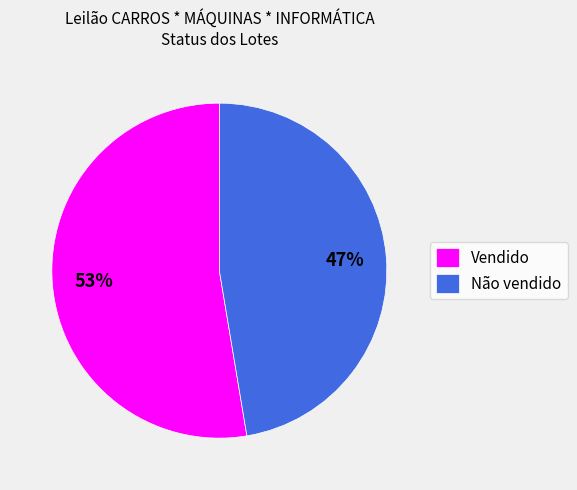

Combined, do Não vendido and Vendido account for over 50%?

Yes